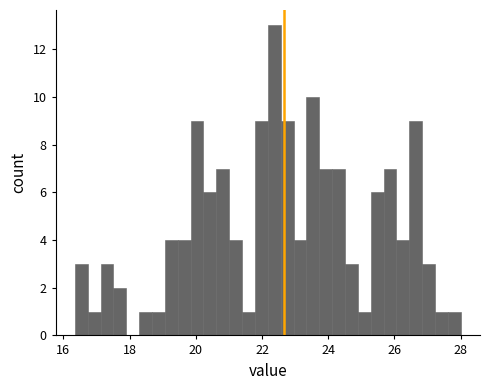

Around what value on the x-axis is the tallest bar? Give the approximate position of its centre, as read against the axis.

22.4